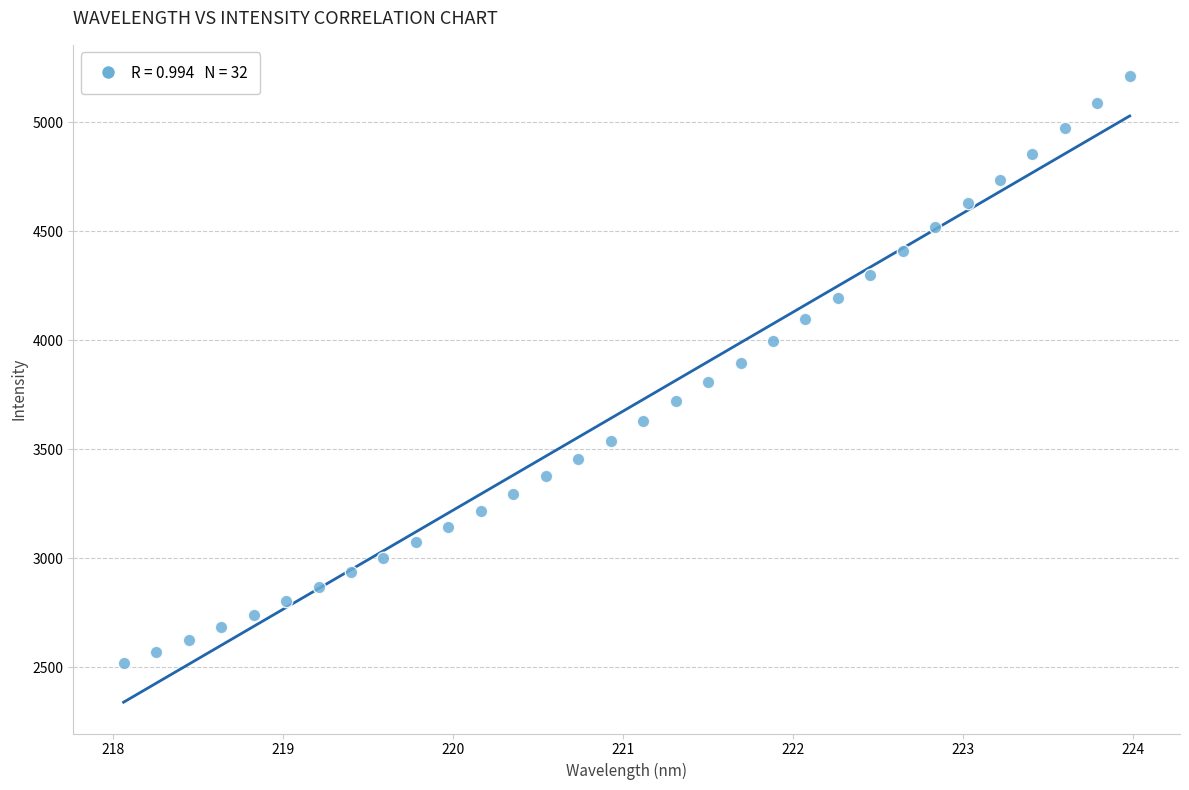

What is the range of Y values (max minus min)?

2692.8